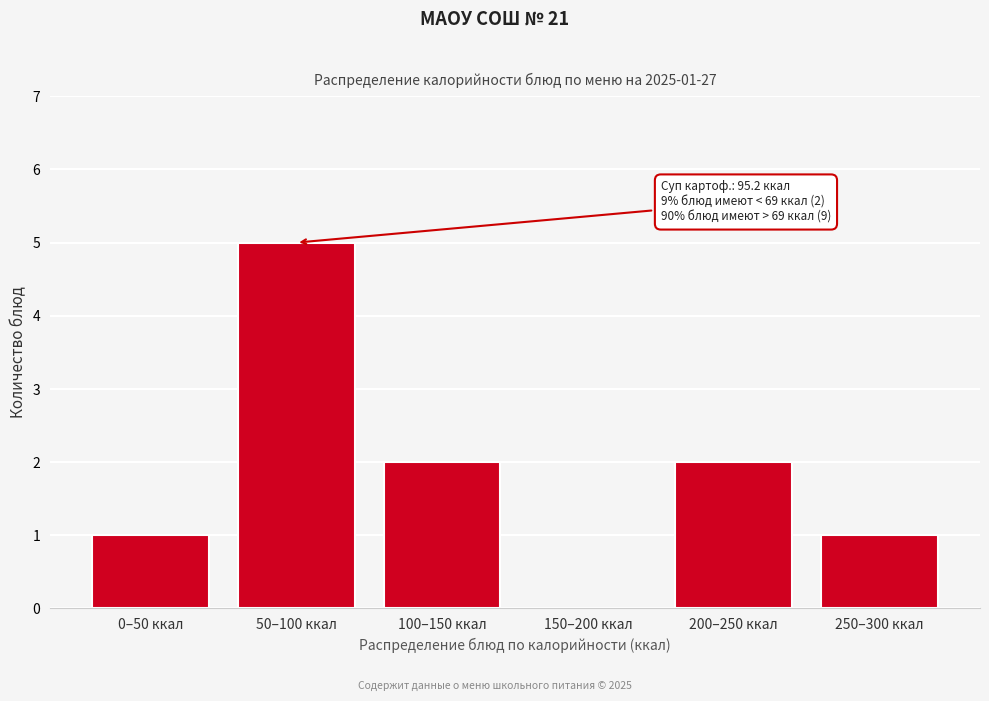

Reading left to right, what are all the values shown in this chart?

0–50 ккал=1	50–100 ккал=5	100–150 ккал=2	150–200 ккал=0	200–250 ккал=2	250–300 ккал=1